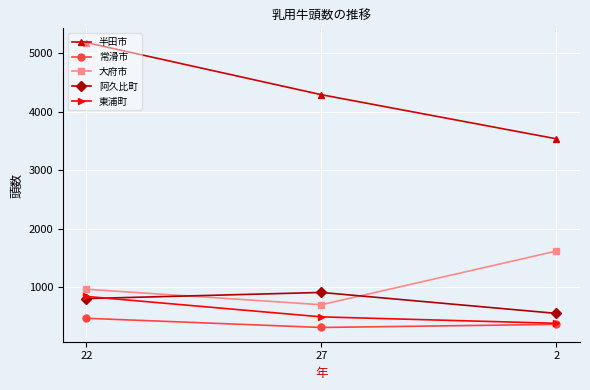

Count the 大府市 values in the range 702 to 1619.

3